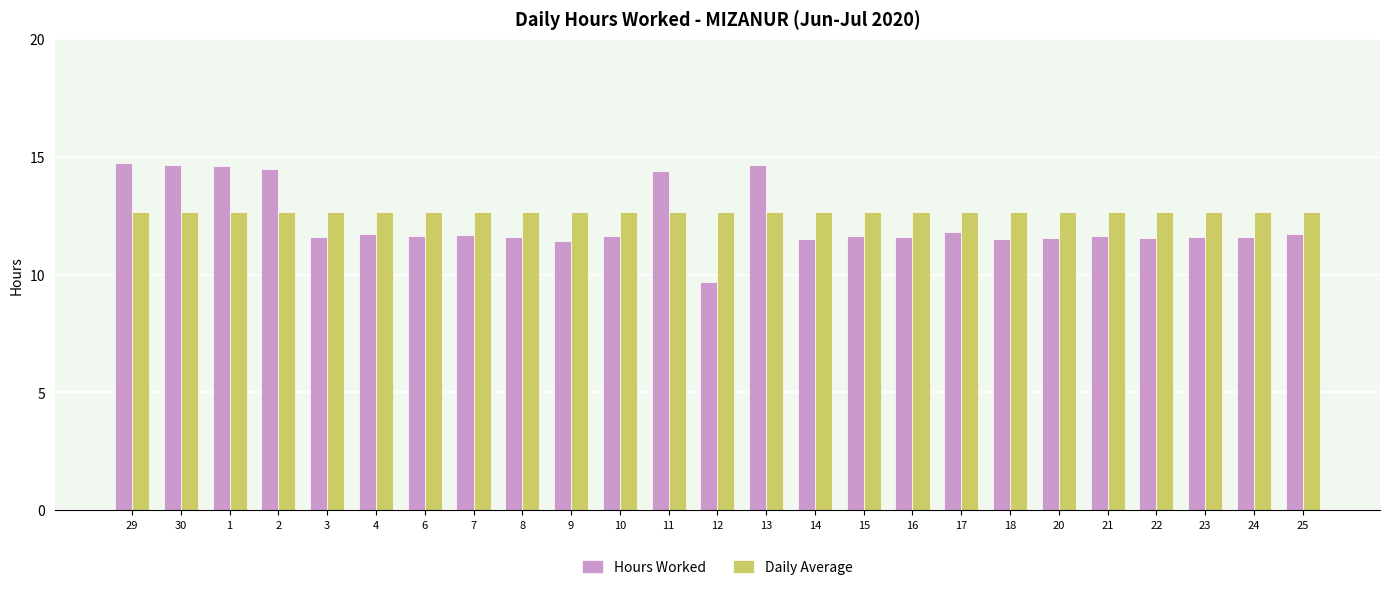

Is the value of Hours Worked at 22 greater than the value of Daily Average at 16?

No